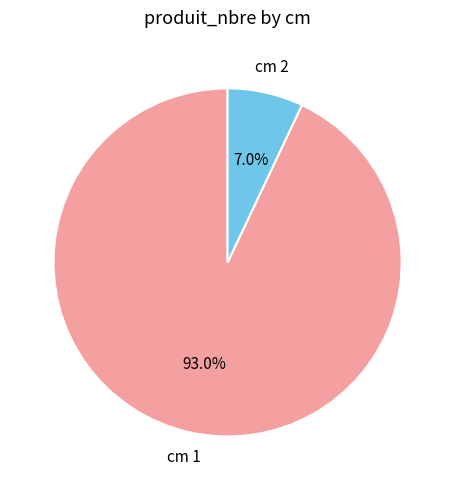

Combined, do cm 2 and cm 1 account for over 50%?

Yes